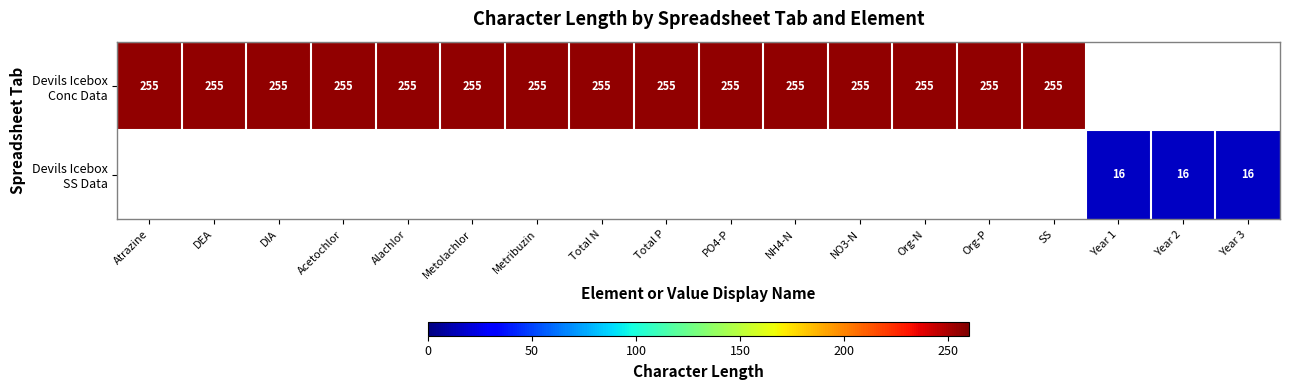

Which series has the widest spread of values?

Devils Icebox Conc Data